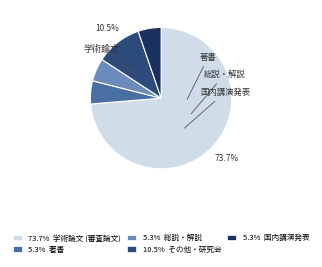

Is the sum of 5.3% 著書 and 10.5% その他・研究会 greater than half?

No